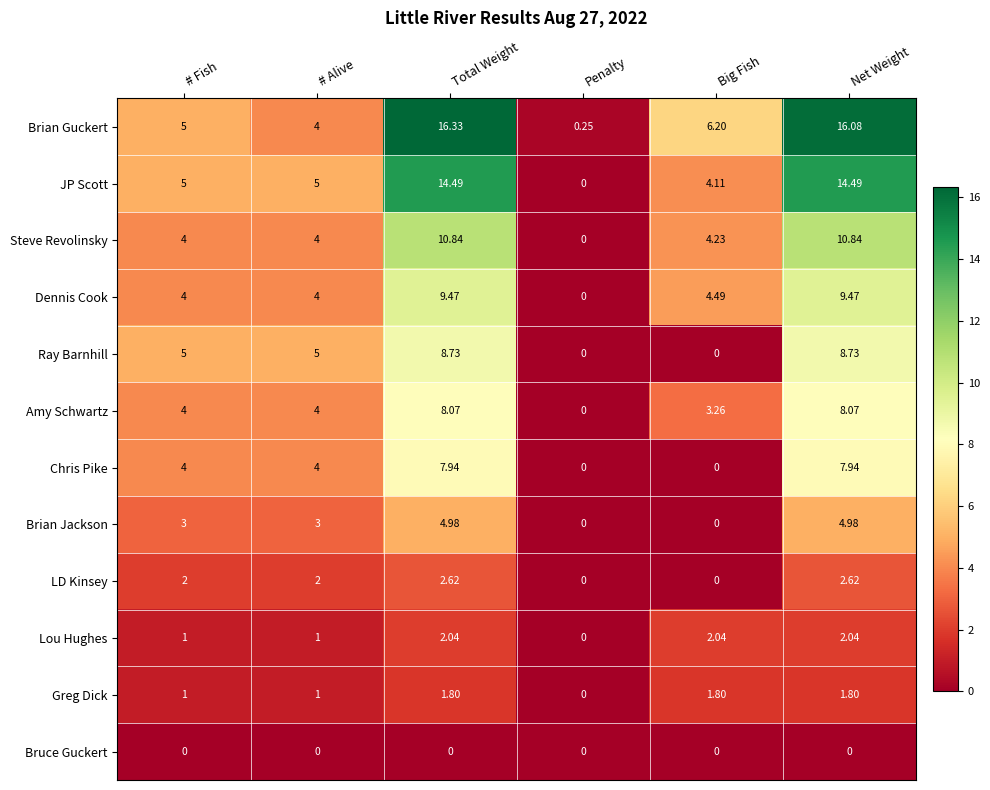

What is the spread (max minus min) of values at Big Fish?

6.2